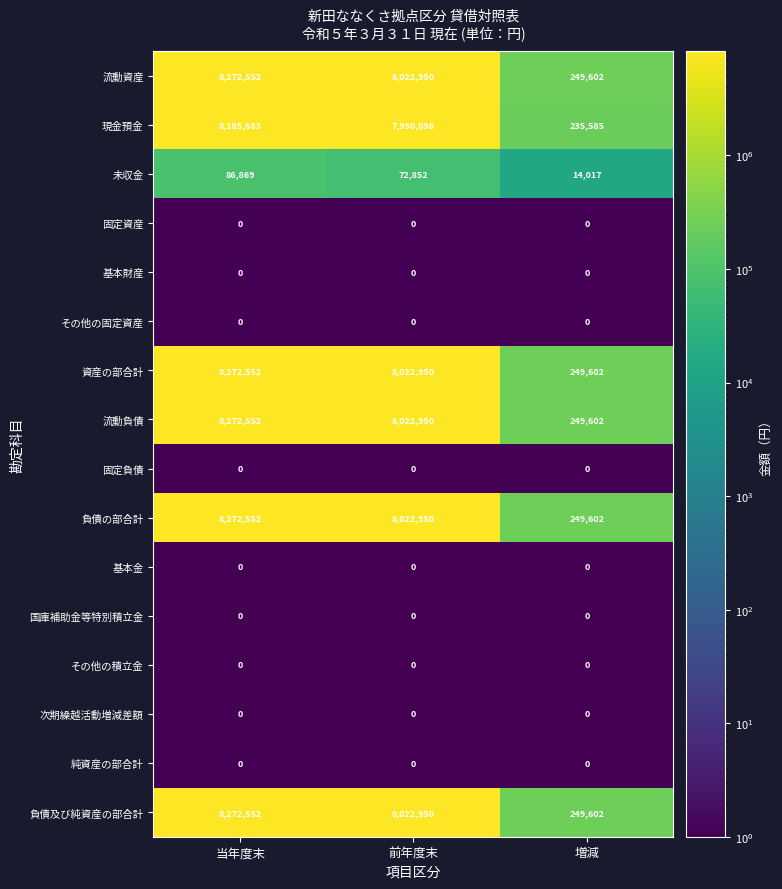

The value of その他の積立金 at 当年度末 is 0. True or false?

True